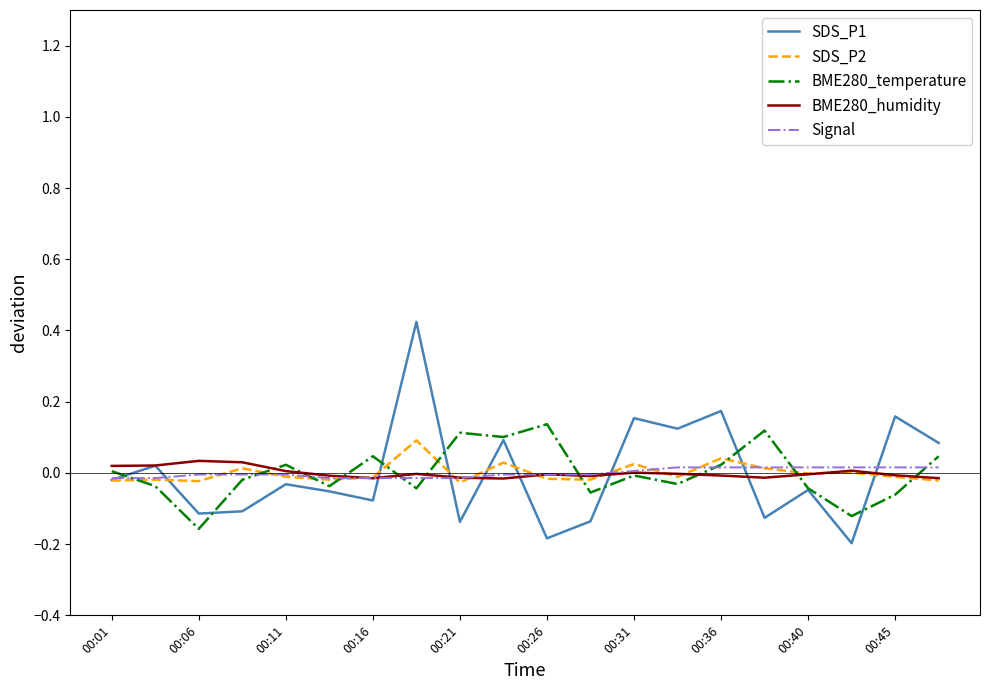

Which series has the largest range (max minus min)?

SDS_P1